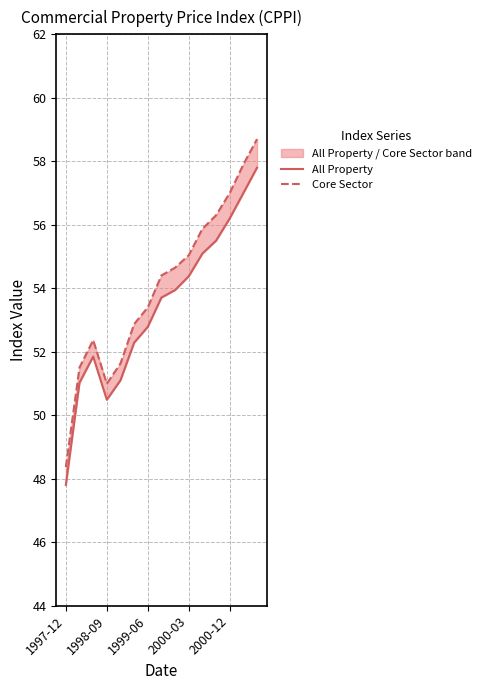

What are all the series names shown in the legend?

All Property, Core Sector